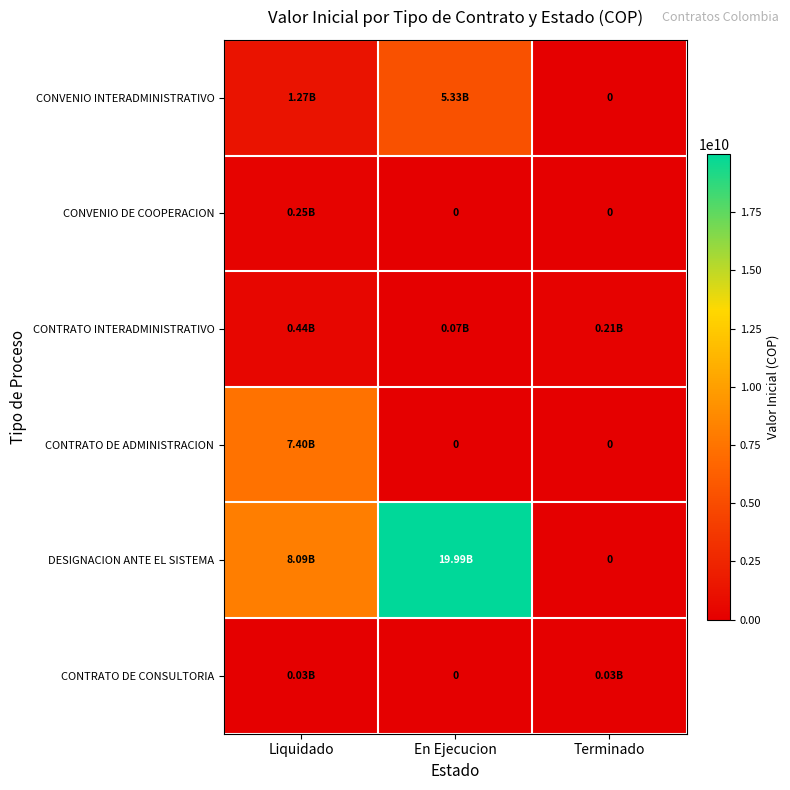

What is the sum of the DESIGNACION ANTE EL SISTEMA values at Terminado and En Ejecucion?

19994786408